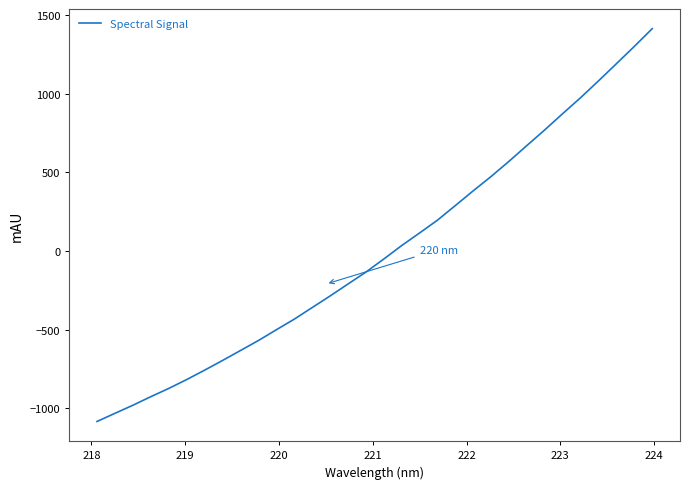

What is the difference between the maximum and minimum values?

2500.0